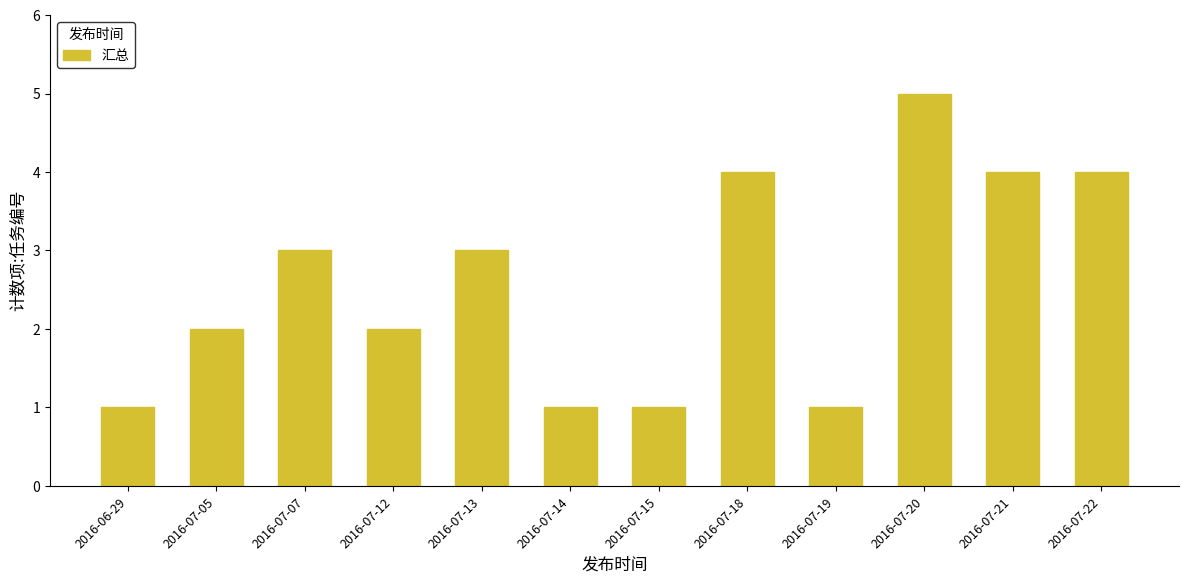

Is it true that the value at 2016-07-21 is 4?

True